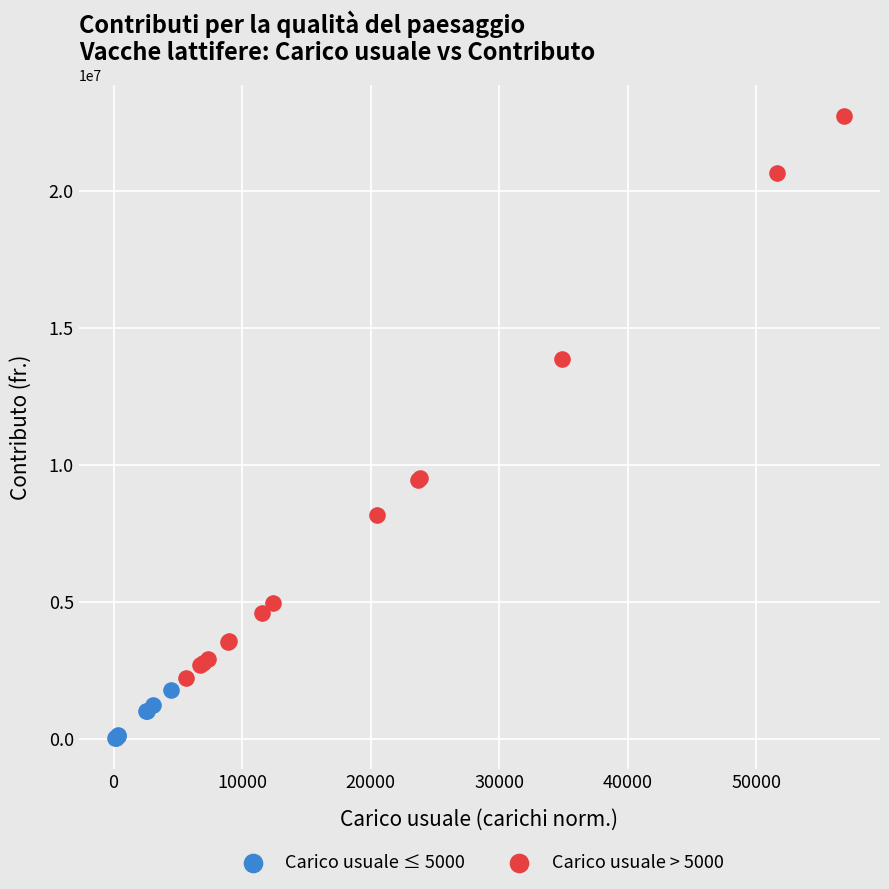

Which series reaches the maximum Y coordinate?

Carico usuale > 5000